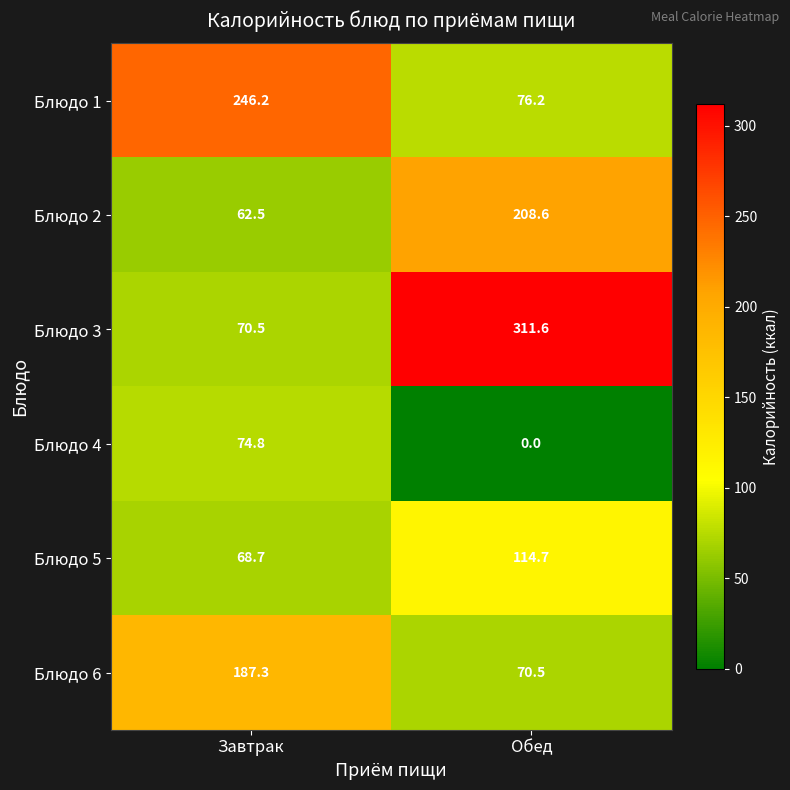

The value of Блюдо 3 at Завтрак is 70.5. True or false?

True